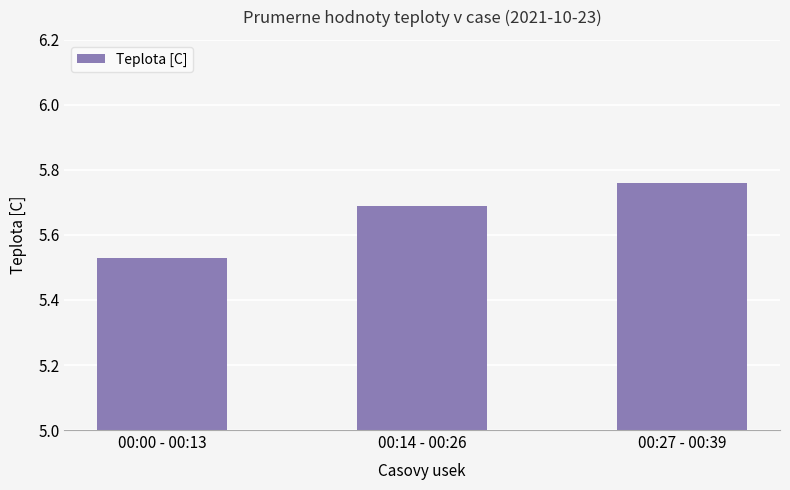

List the labels in order of value, largest first.

00:27 - 00:39, 00:14 - 00:26, 00:00 - 00:13